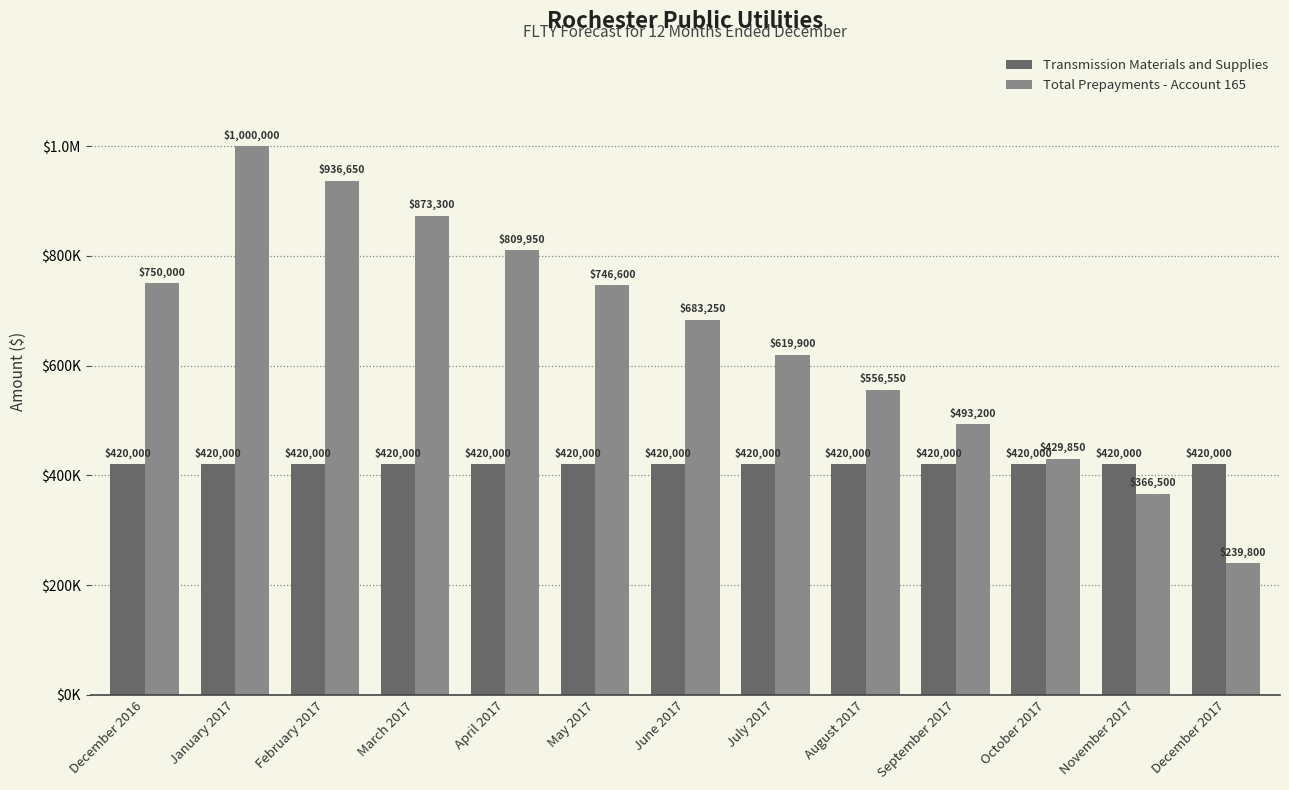

Rank the series by their maximum value, from lowest to highest.

Transmission Materials and Supplies, Total Prepayments - Account 165